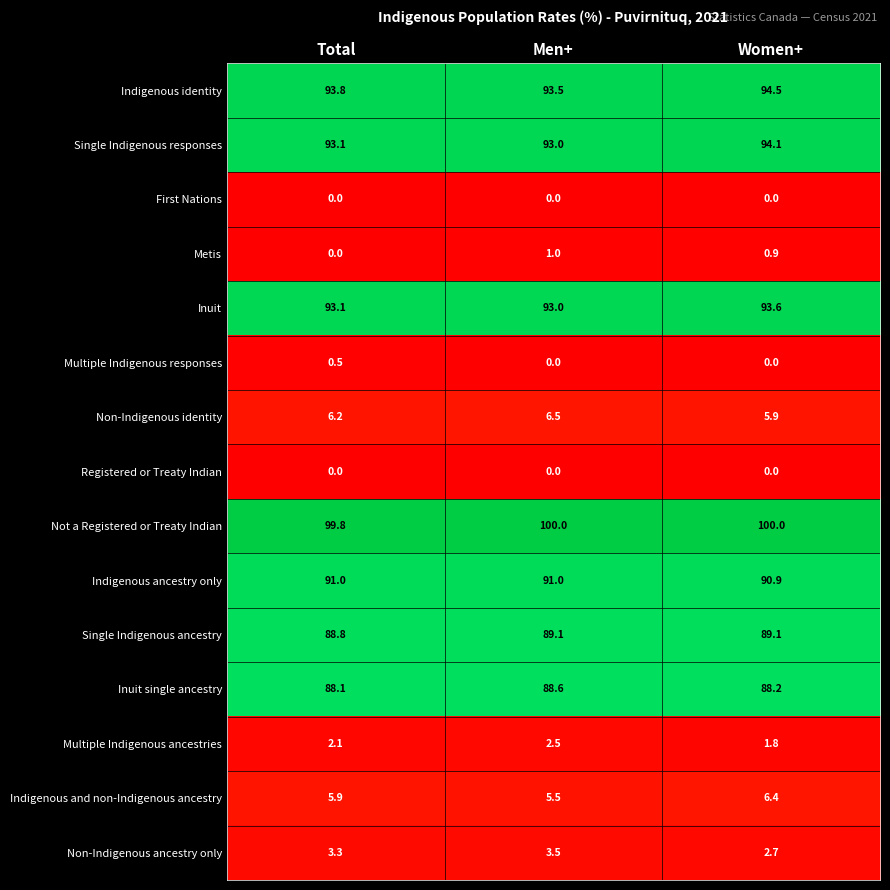

What value does the Multiple Indigenous ancestries series have at Total?

2.1